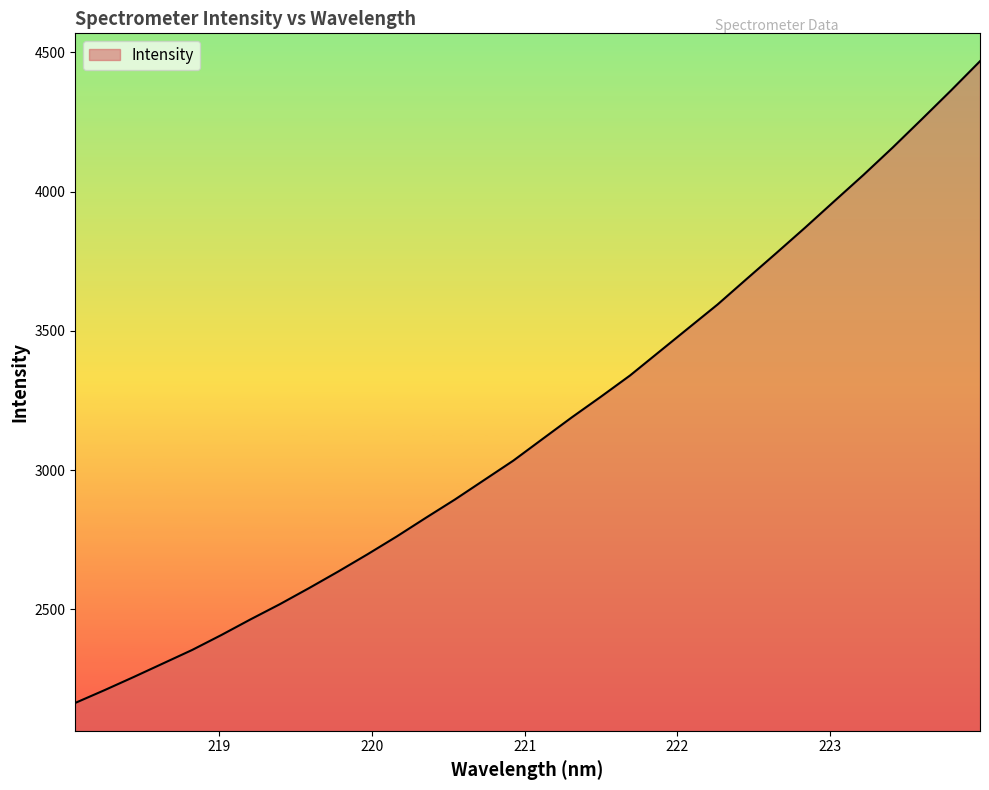

What is the greatest value displayed?

4467.6